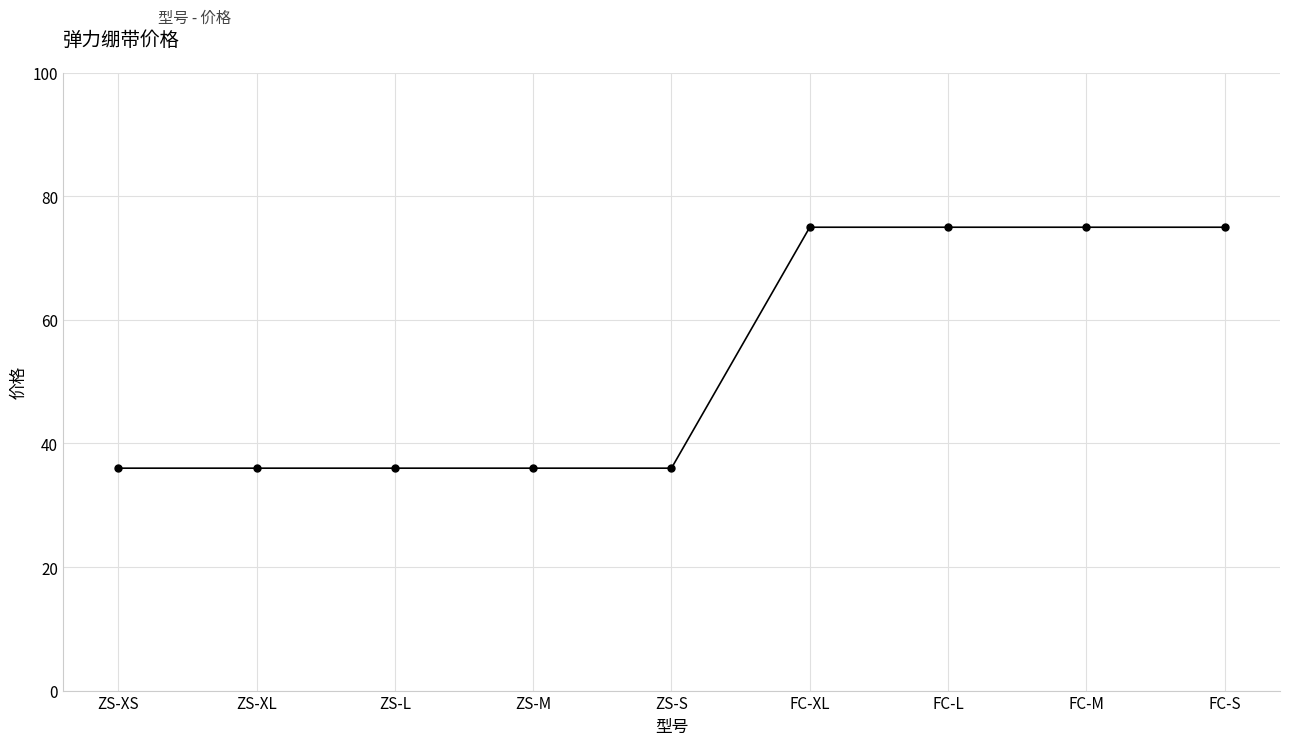

What is the smallest value displayed?

36